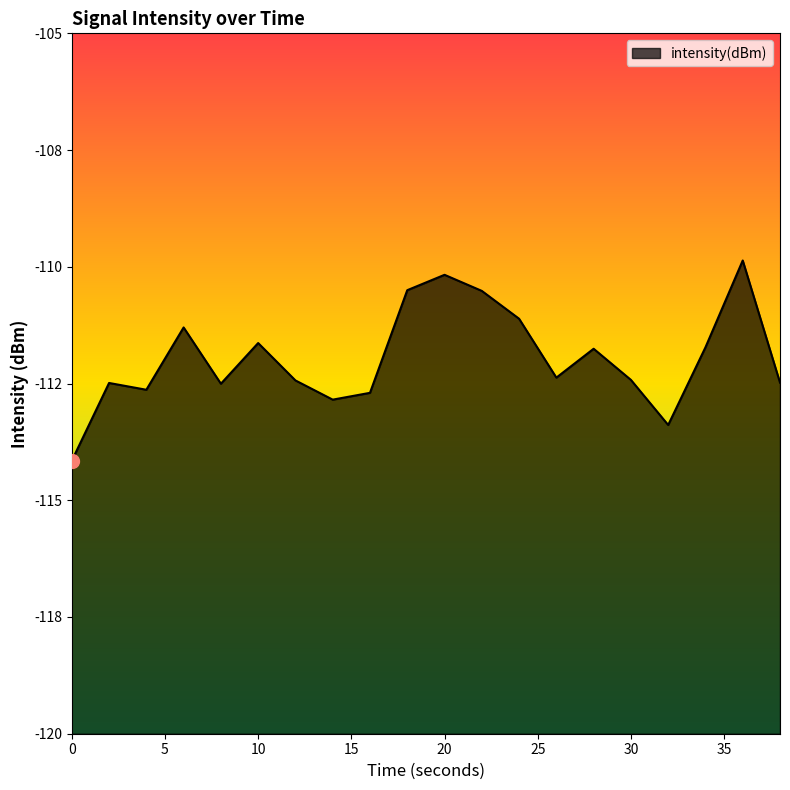

At which label is the value closest to -112?

28